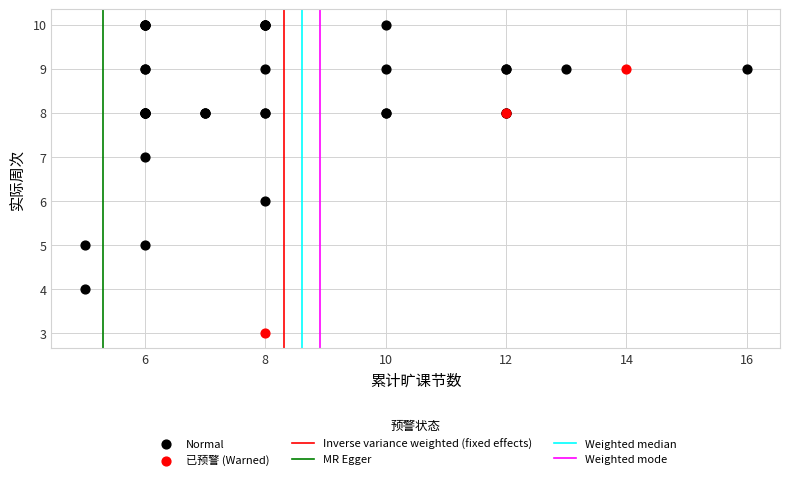

Which series contains the lowest Y value?

已预警 (Warned)